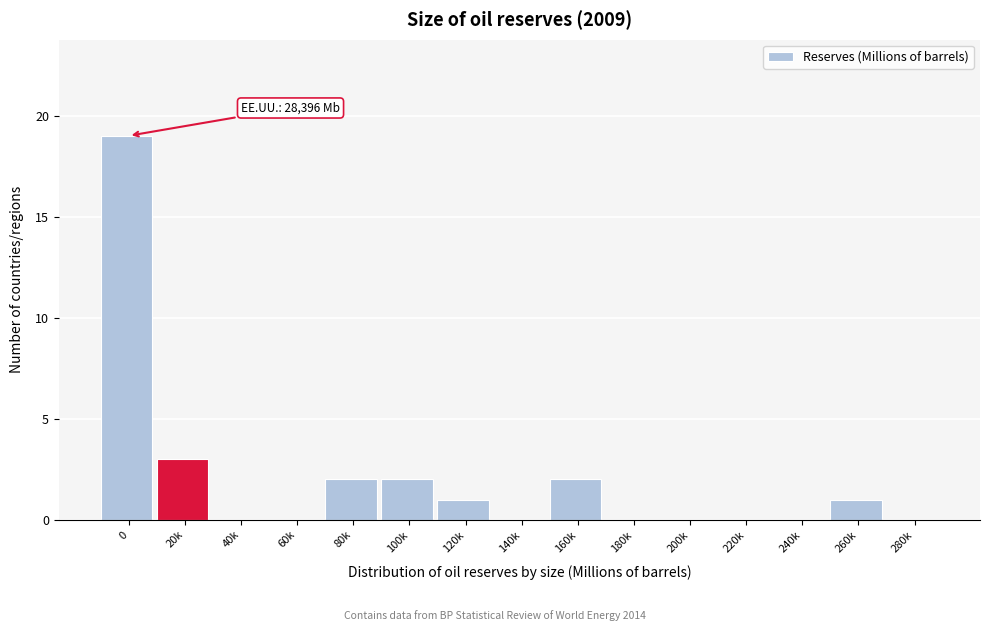

Reading right to left, what are all the values shown in this chart?

280k=0	260k=1	240k=0	220k=0	200k=0	180k=0	160k=2	140k=0	120k=1	100k=2	80k=2	60k=0	40k=0	20k=3	0=19